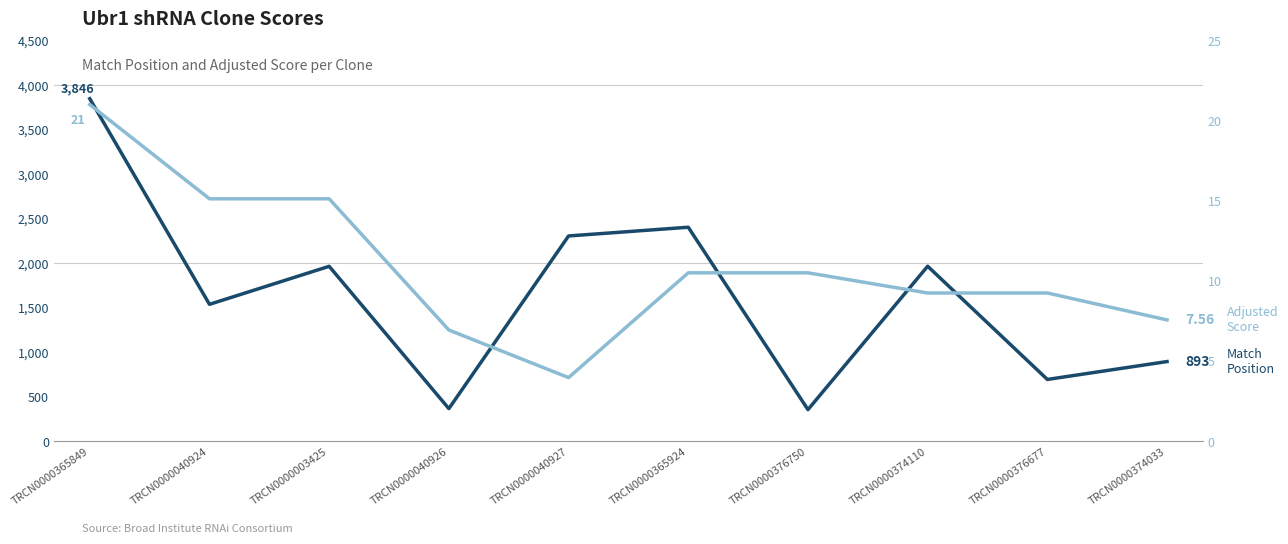

In Adjusted Score, how many points are lower than both neighbors (excluding endpoints)?

1